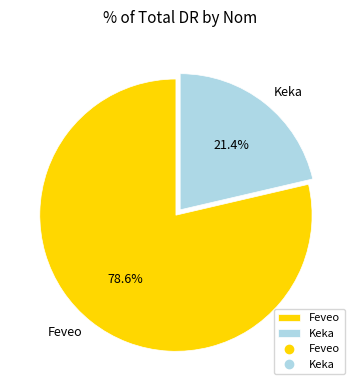

To the nearest percent, what portion does Feveo represent?

79%